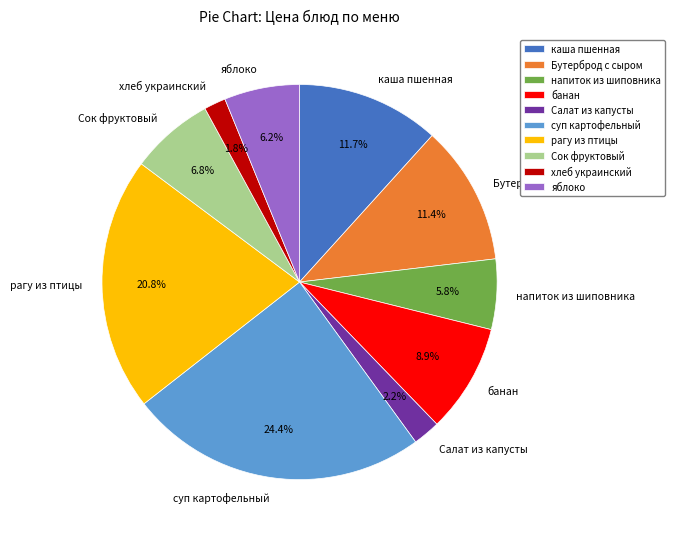

Is it true that напиток из шиповника is 6% of the pie?

True